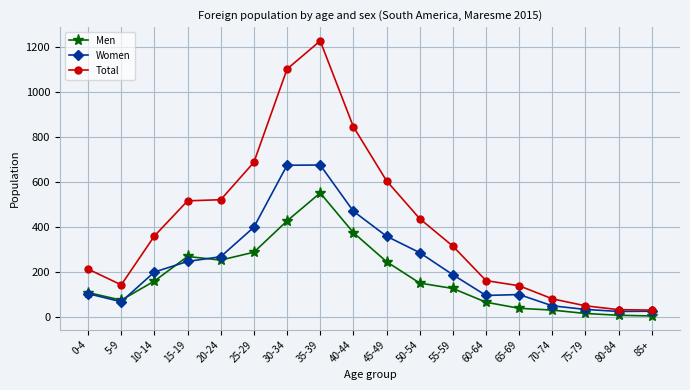

What is the sum of all Men values?

3196